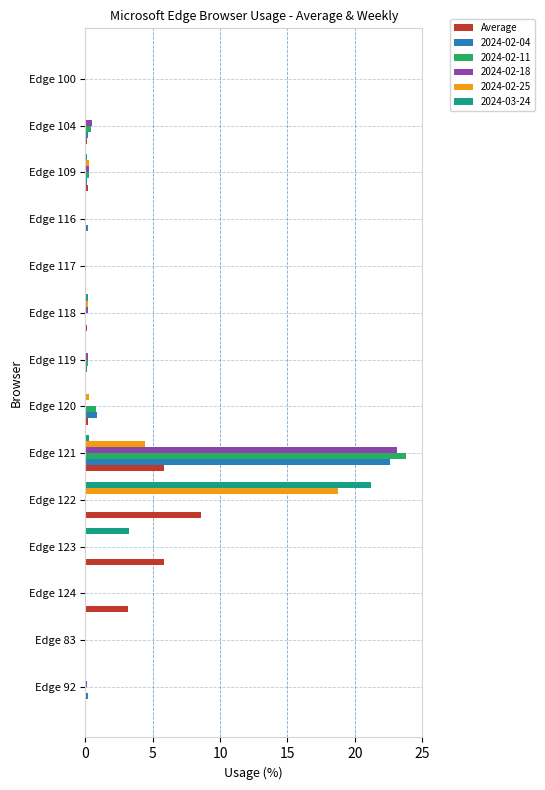

At which category is the sum across all series the highest?

Edge 121